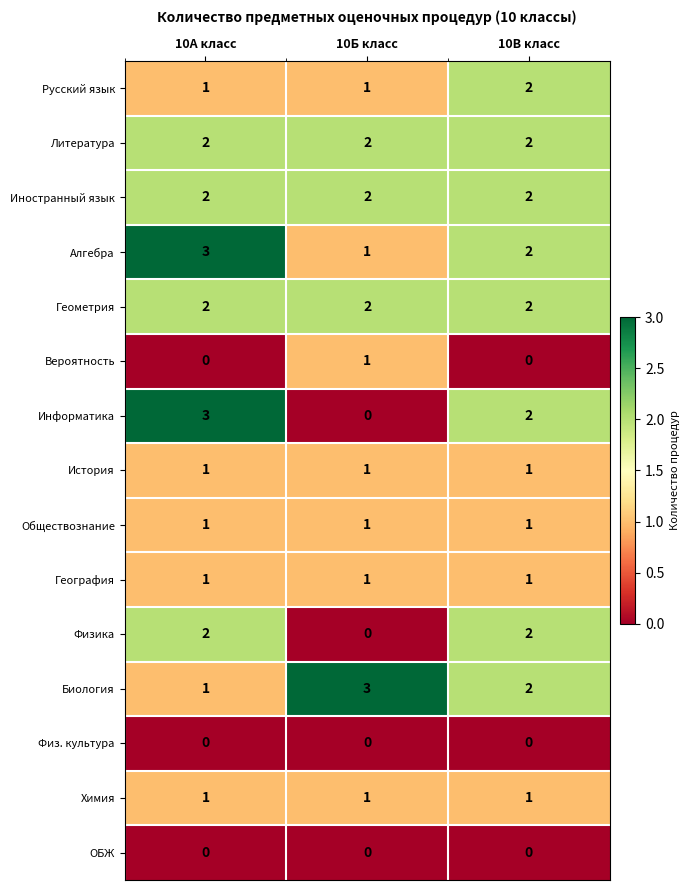

What is the difference between the highest and lowest values at 10А класс?

3